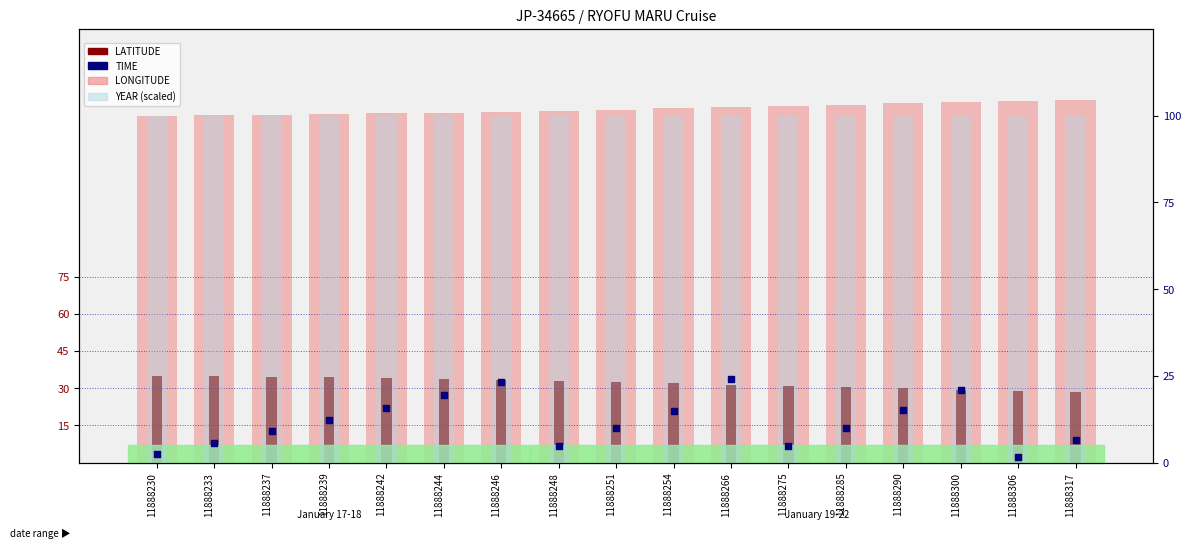

Which series has the largest total across all categories?

LONGITUDE